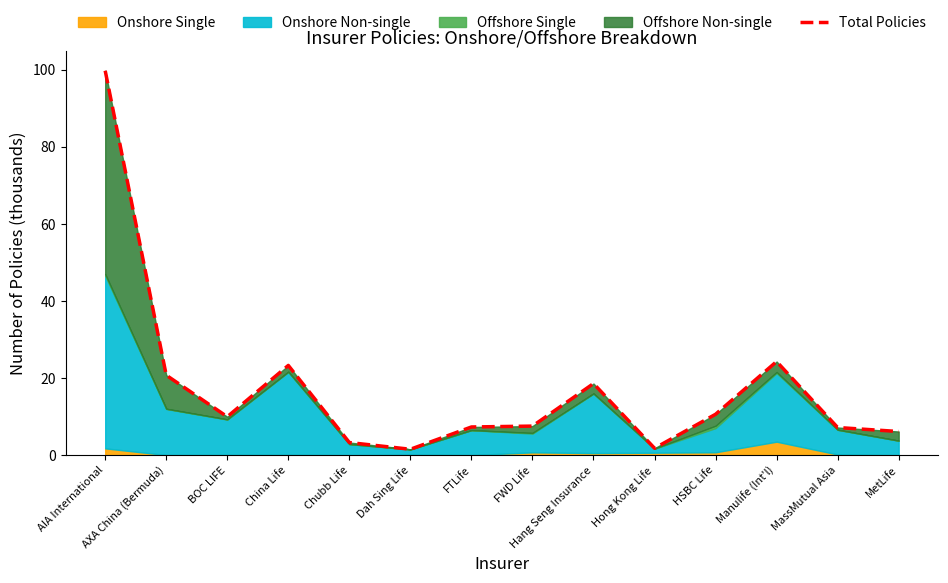

Which category has the lowest value across all series?

Dah Sing Life